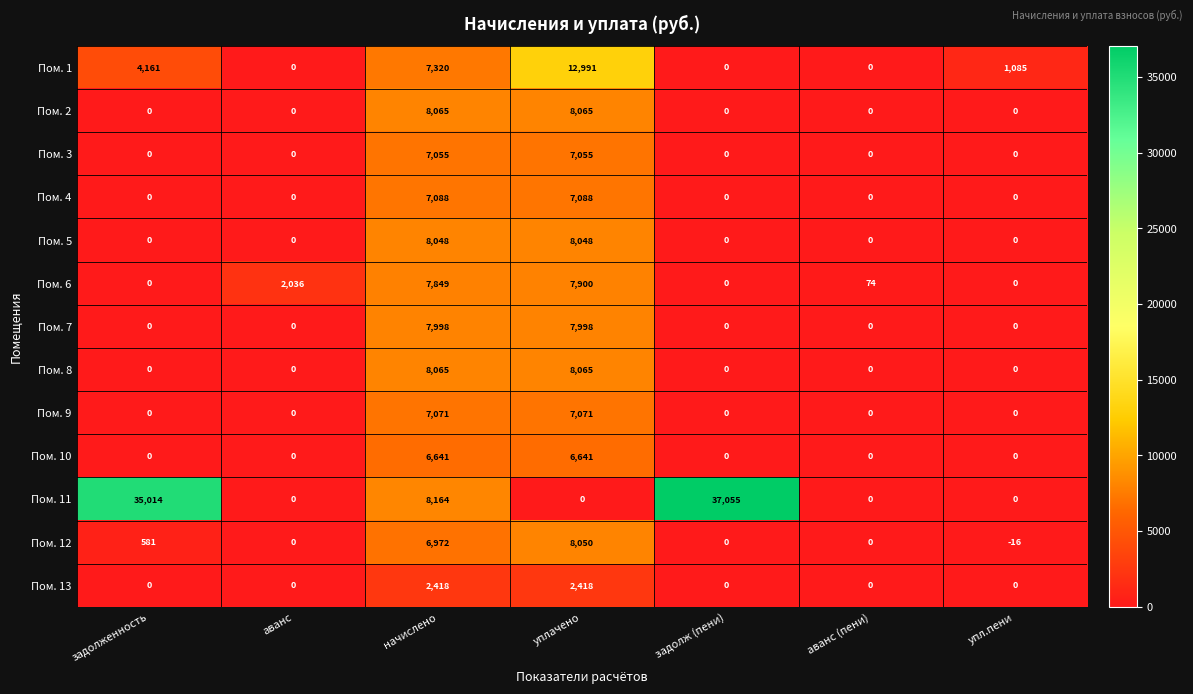

How many data points in Пом. 12 are less than 0?

1